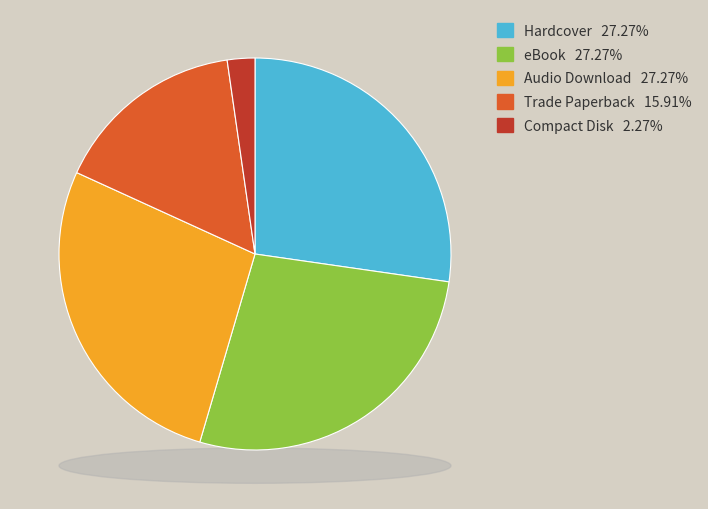

Between Hardcover and Audio Download, which is larger?

Hardcover